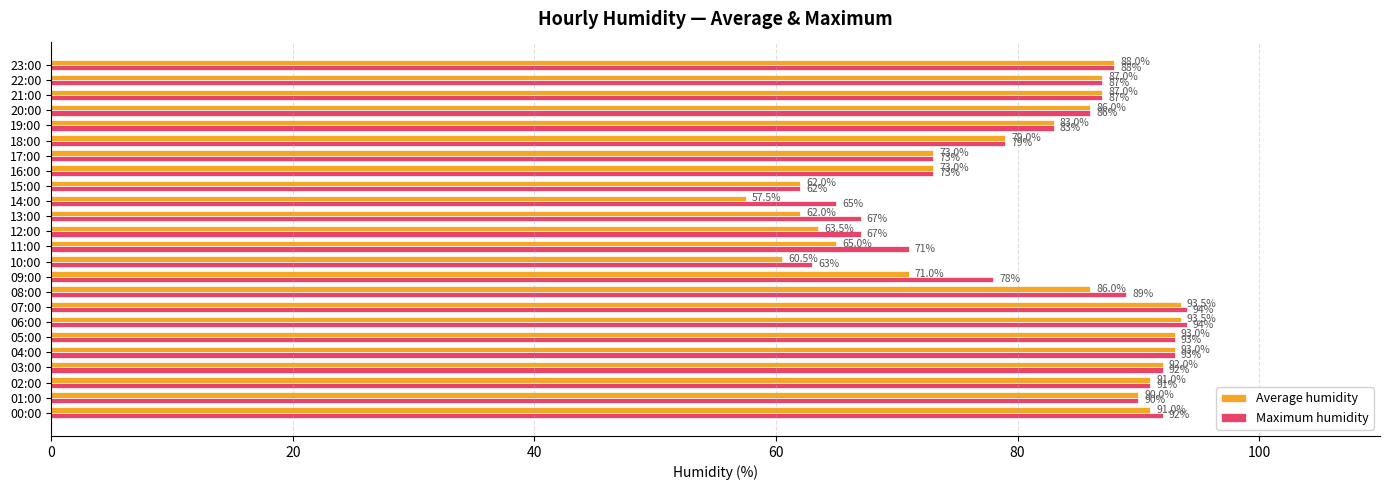

What is the maximum value shown in the chart?

94.0